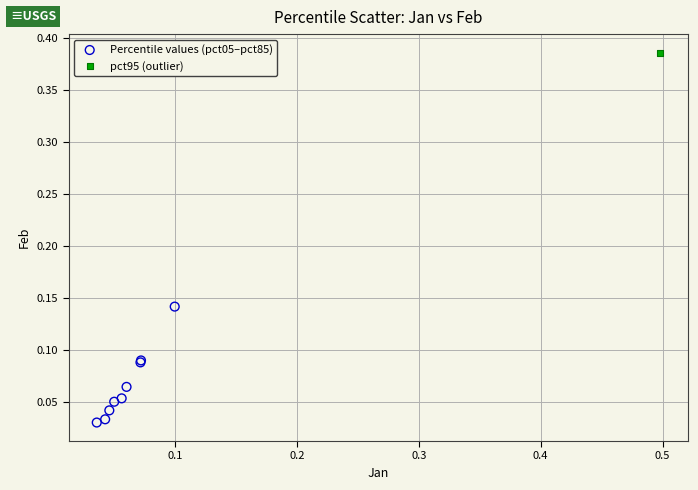

What are all the series names shown in the legend?

Percentile values (pct05–pct85), pct95 (outlier)